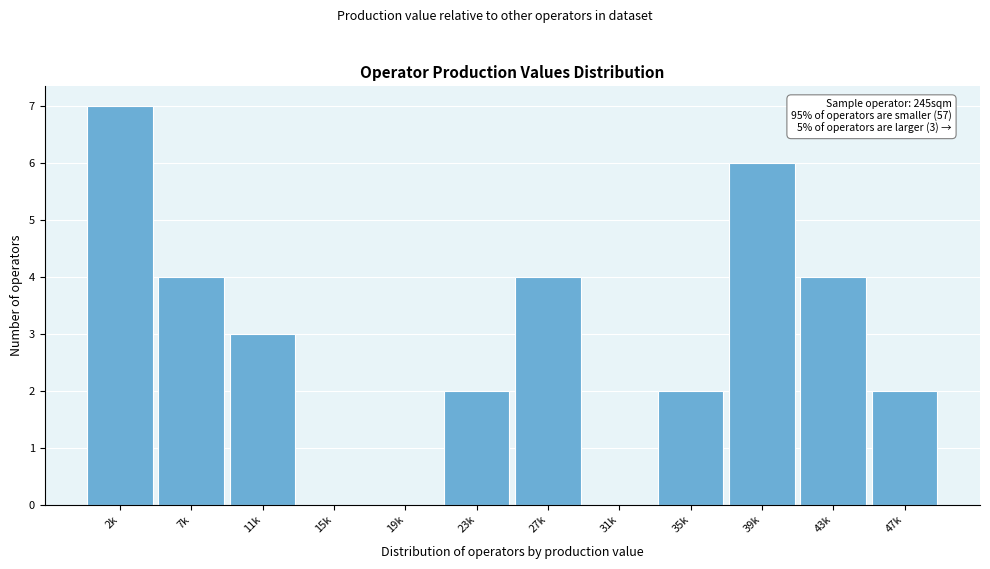

Reading left to right, list all the values displayed in this chart.

2k=7	7k=4	11k=3	15k=0	19k=0	23k=2	27k=4	31k=0	35k=2	39k=6	43k=4	47k=2